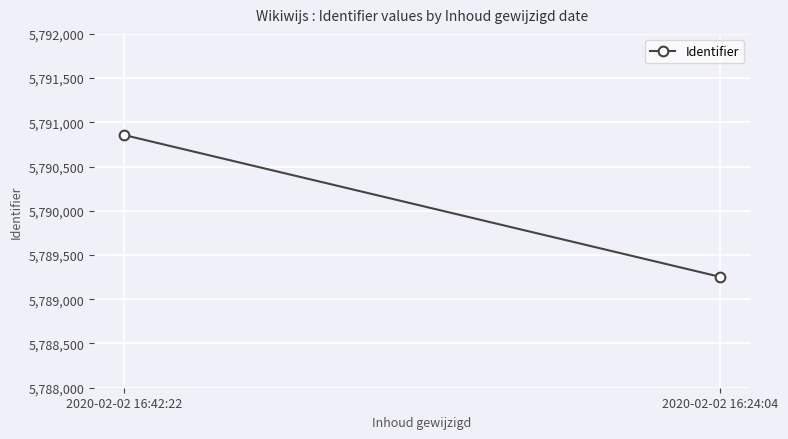

Is it true that the value at 2020-02-02 16:42:22 is 5790857?

True